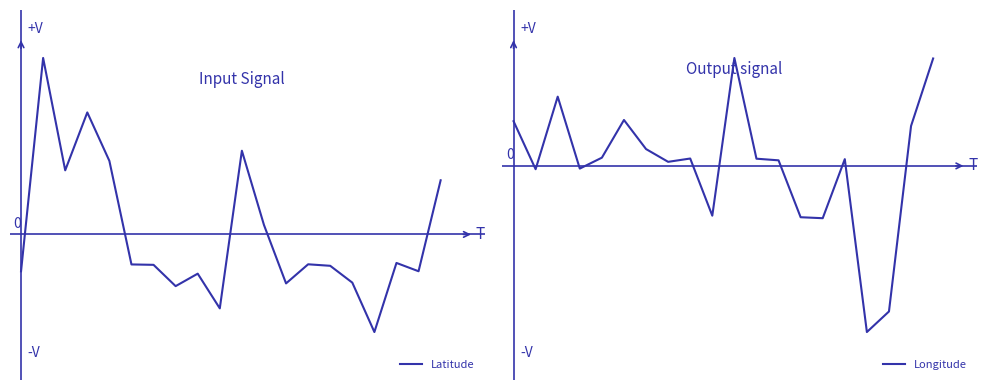

At which category does the chart reach its minimum across all series?

16